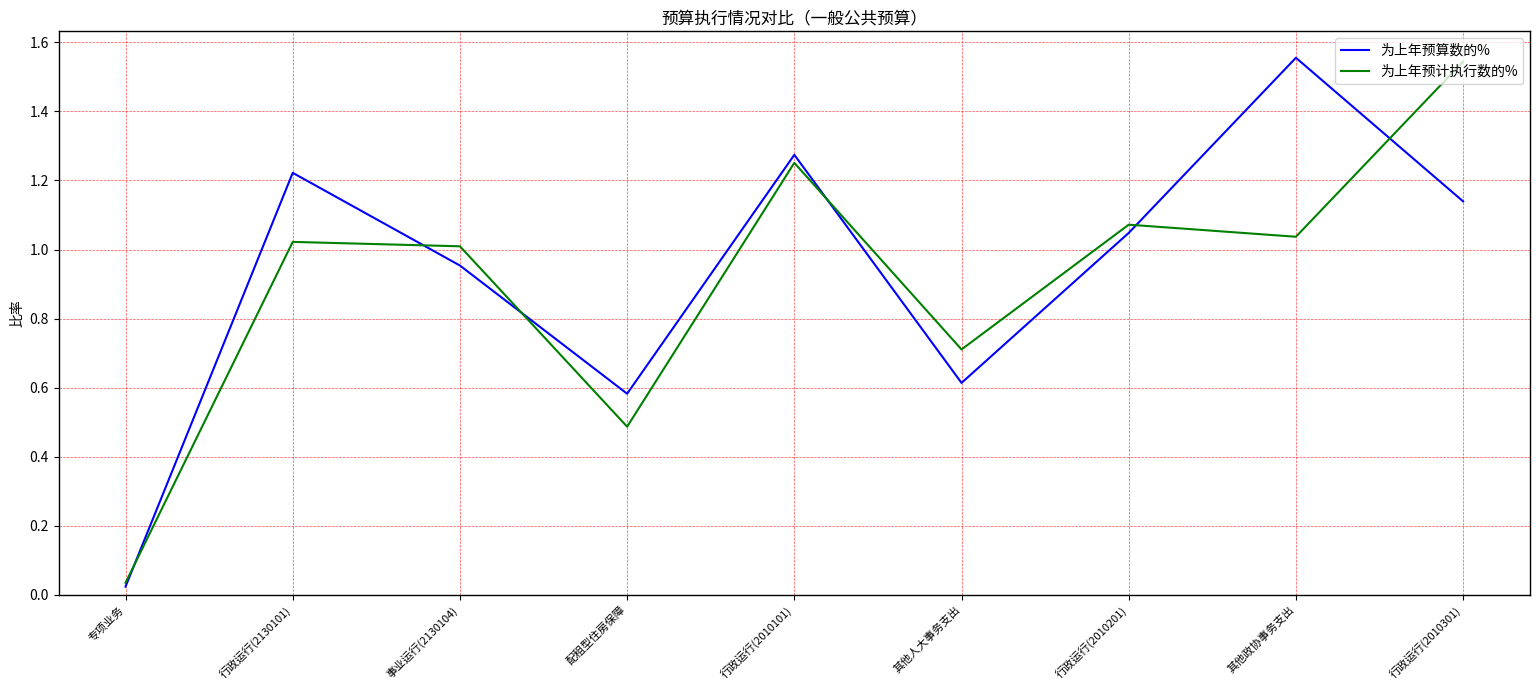

At which category is the sum across all series the highest?

行政运行(2010301)